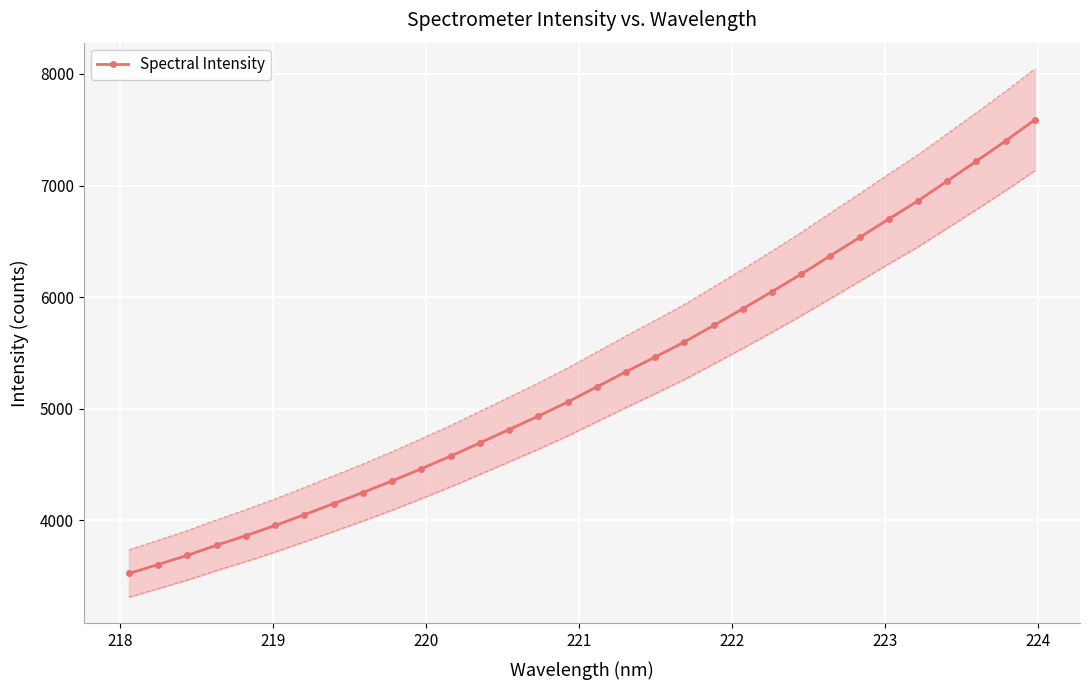

What is the average value?

5279.9